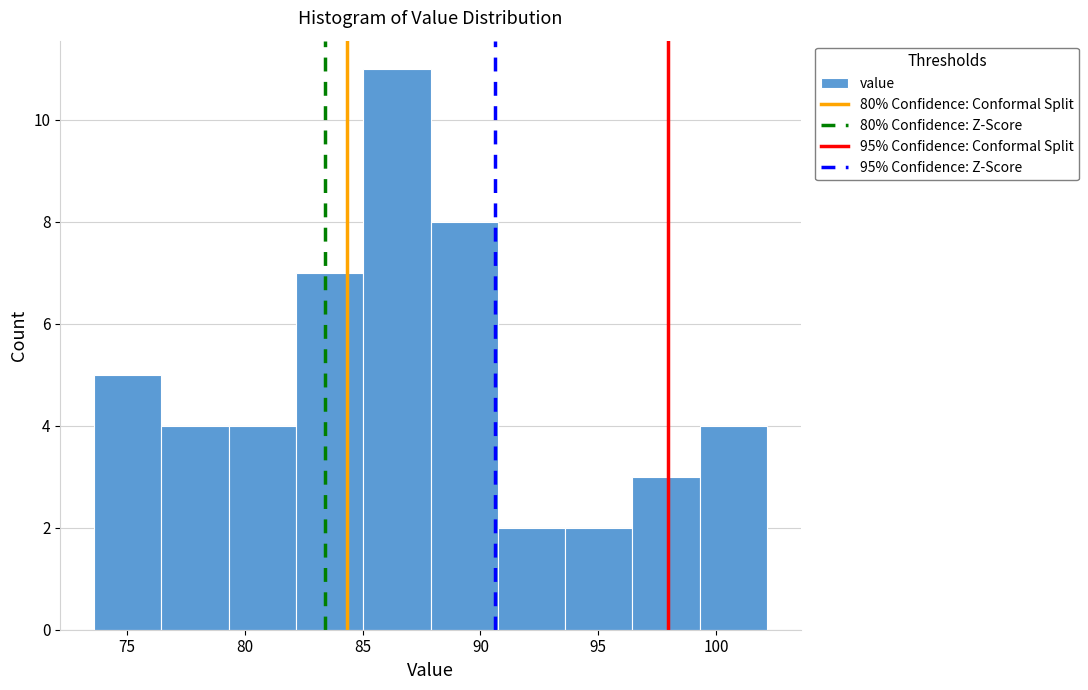

How tall is the bar that spans 79.5 to 82.0 on the x-axis? Neither the bar edges nor the heights are printed on the chart, so give them approximately, as read against the axes.

4